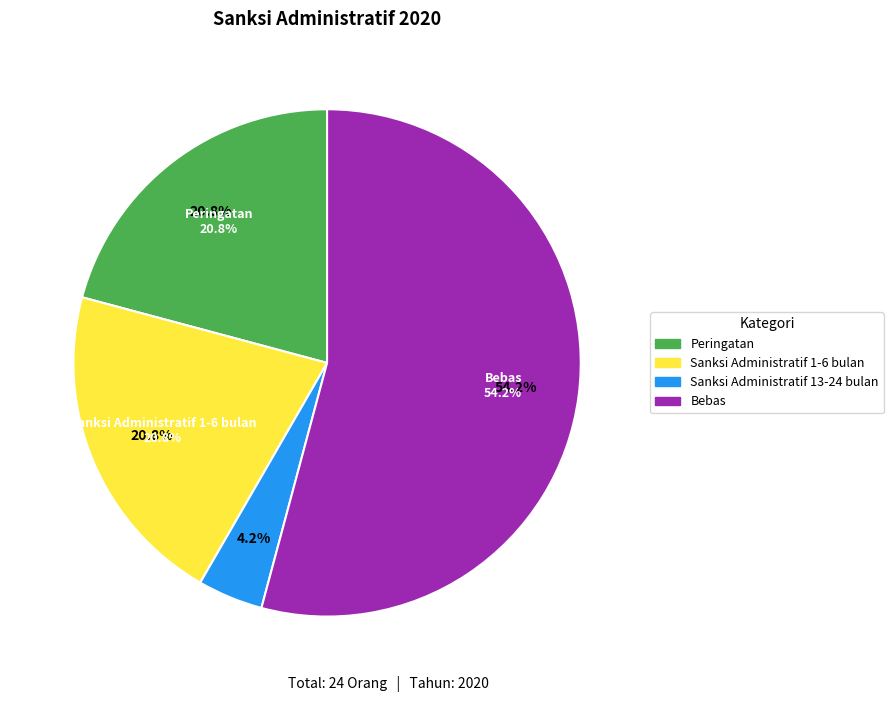

To the nearest percent, what percentage of the pie is Bebas?

54%